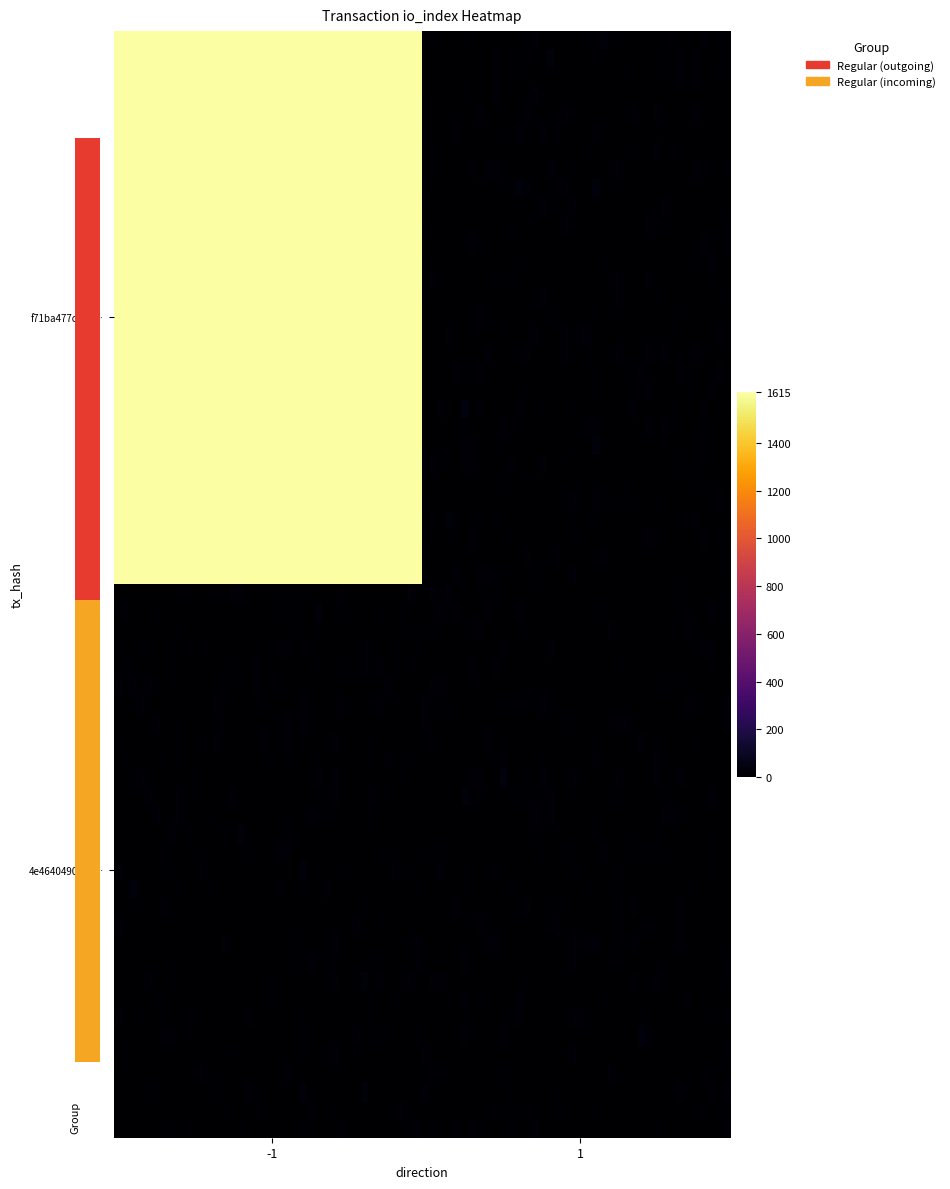

At which category does the chart reach its minimum across all series?

1